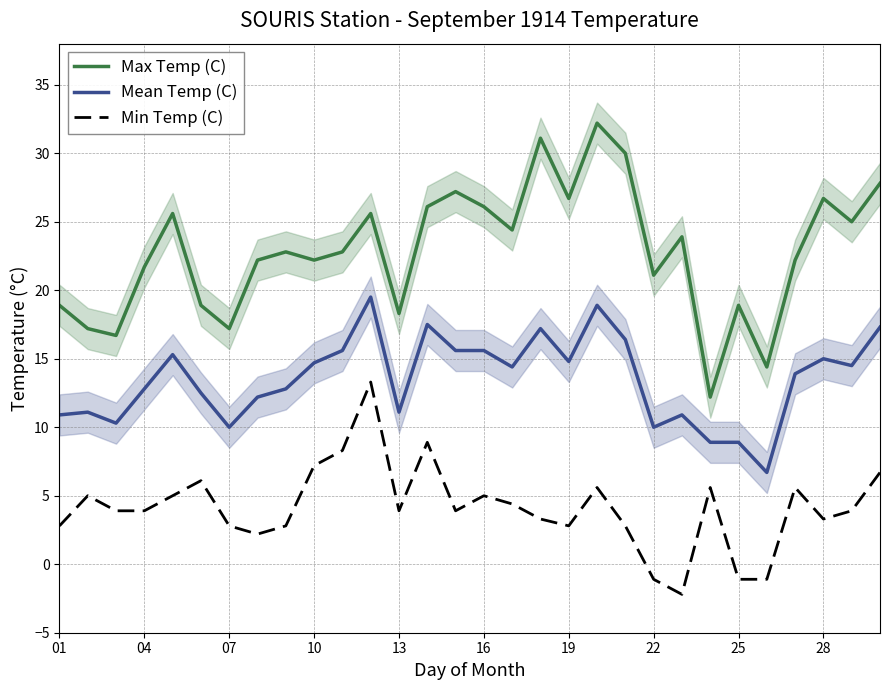

The Max Temp (C) series shows 43.2 at 14. True or false?

False